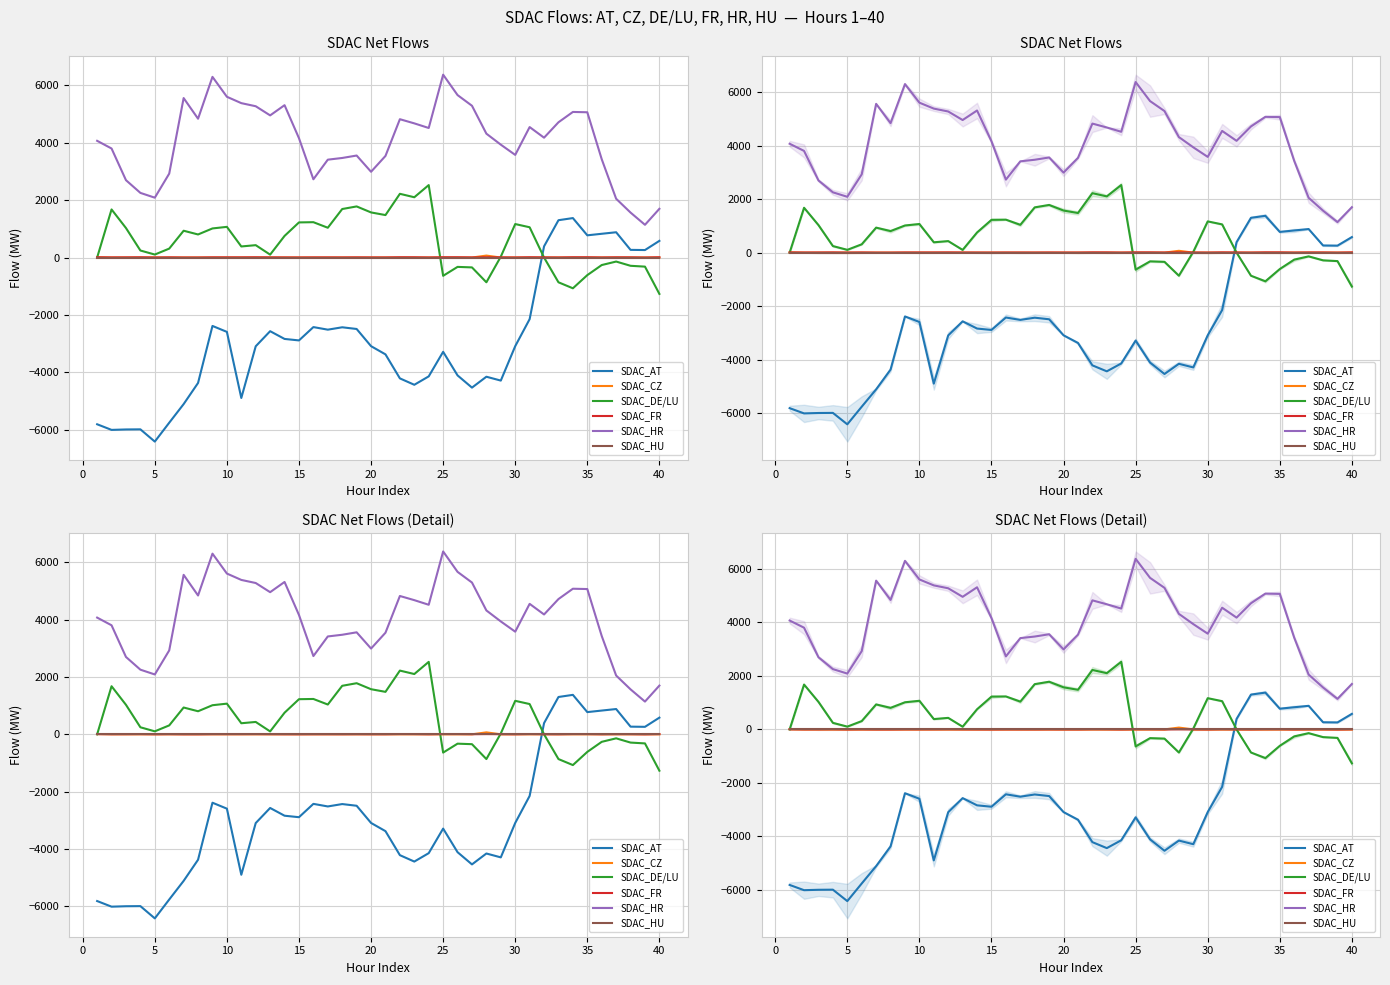

True or false: SDAC_HR and SDAC_FR cross at least once.

False